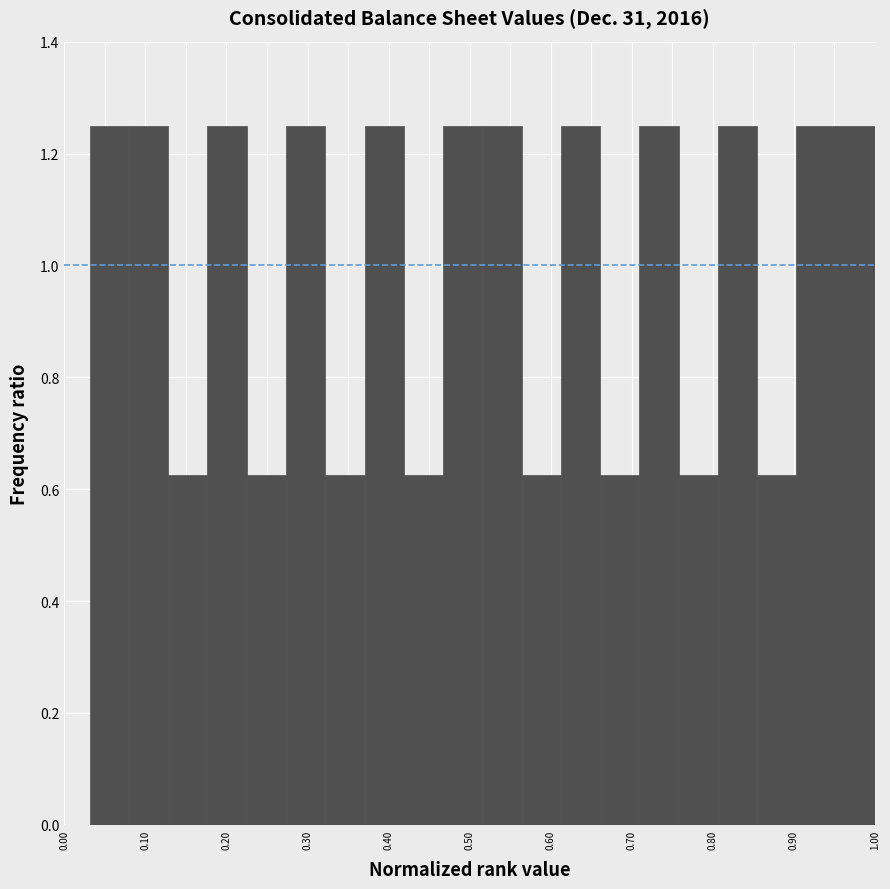

Reading left to right, transcribe this chart: for each bar, give the range it covers on the x-axis and its height. Neither the bar edges nor the heights are printed on the chart, so give them approximately, as read against the axes.

0.03 to 0.08: 1.26
0.08 to 0.13: 1.26
0.13 to 0.18: 0.62
0.18 to 0.23: 1.26
0.23 to 0.27: 0.62
0.27 to 0.32: 1.26
0.32 to 0.37: 0.62
0.37 to 0.42: 1.26
0.42 to 0.47: 0.62
0.47 to 0.52: 1.26
0.52 to 0.56: 1.26
0.56 to 0.61: 0.62
0.61 to 0.66: 1.26
0.66 to 0.71: 0.62
0.71 to 0.76: 1.26
0.76 to 0.81: 0.62
0.81 to 0.85: 1.26
0.85 to 0.90: 0.62
0.90 to 0.95: 1.26
0.95 to 1.00: 1.26